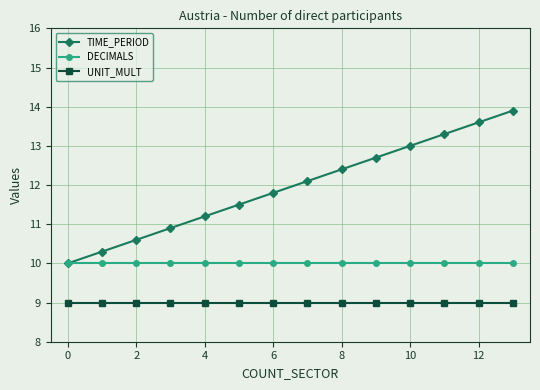

Reading left to right, extract all data points from this chart.

TIME_PERIOD: 10.0	10.3	10.6	10.9	11.2	11.5	11.8	12.1	12.4	12.7	13.0	13.3	13.6	13.9
DECIMALS: 10.0	10.0	10.0	10.0	10.0	10.0	10.0	10.0	10.0	10.0	10.0	10.0	10.0	10.0
UNIT_MULT: 9.0	9.0	9.0	9.0	9.0	9.0	9.0	9.0	9.0	9.0	9.0	9.0	9.0	9.0